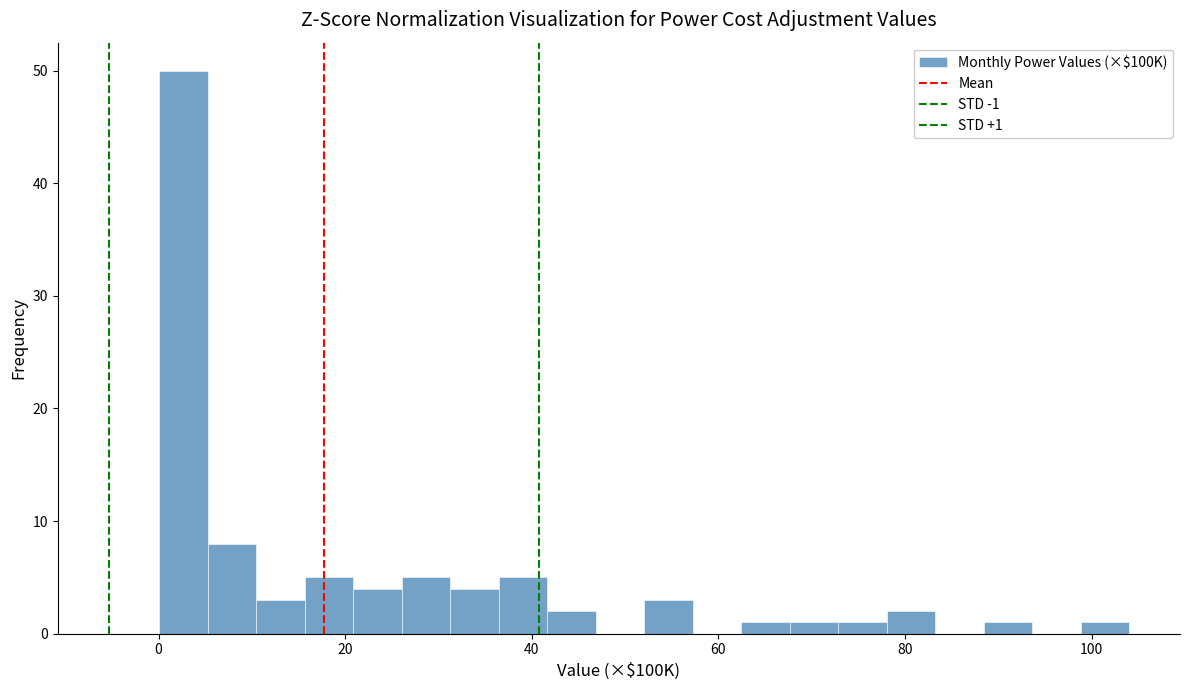

Read against the x-axis, roughly where is the centre of the tallest bar?

2